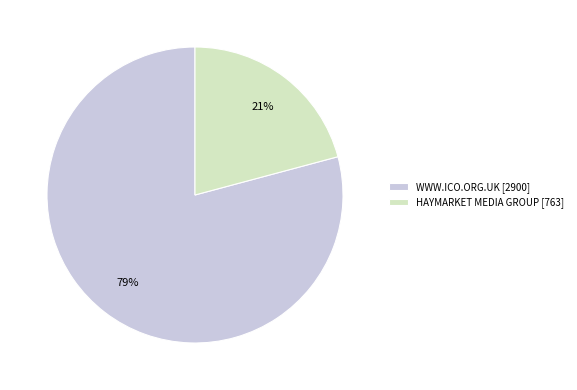

What is the ratio of the value at HAYMARKET MEDIA GROUP to the value at WWW.ICO.ORG.UK?

0.3